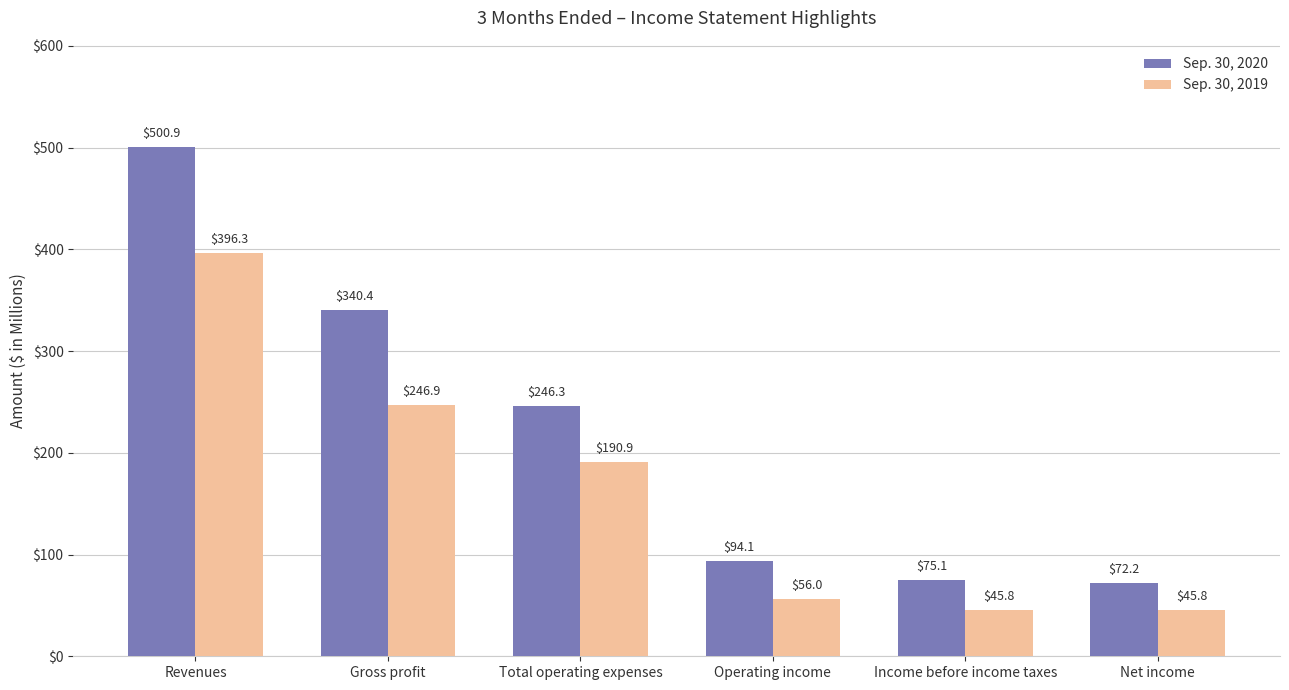

What is the difference between the second highest and second lowest values in the Sep. 30, 2020 series?

265.3